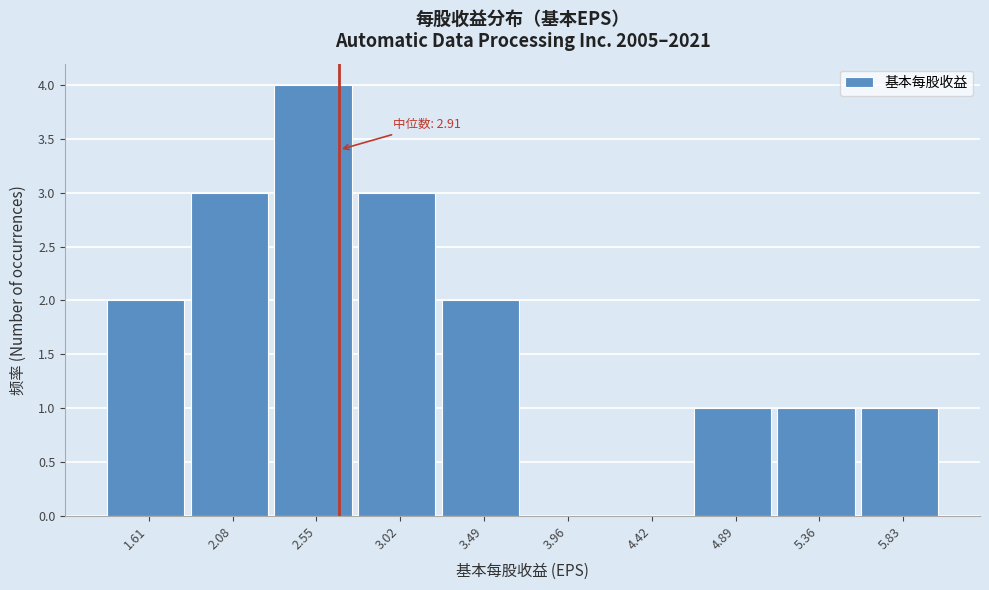

Reading left to right, transcribe all the data shown in this chart.

1.61=2	2.08=3	2.55=4	3.02=3	3.49=2	3.96=0	4.42=0	4.89=1	5.36=1	5.83=1